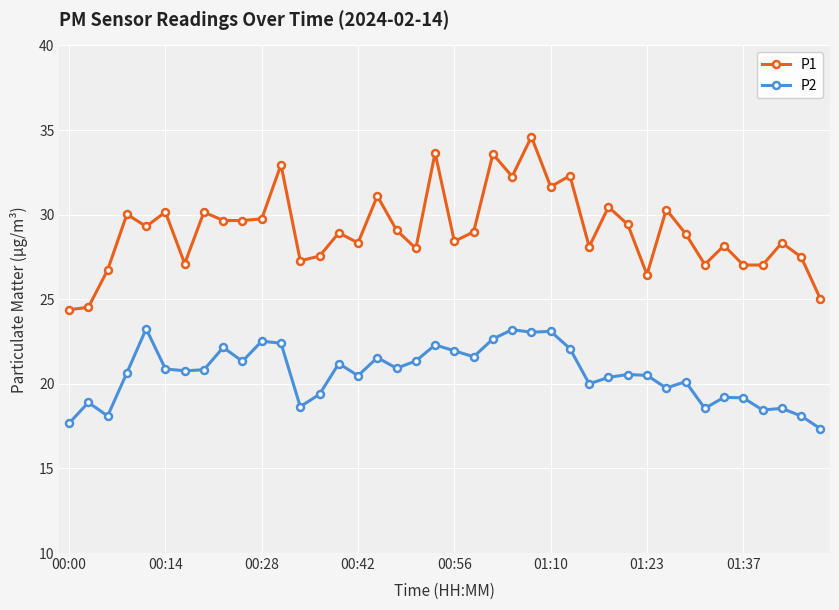

What is the maximum value for P1?

34.6